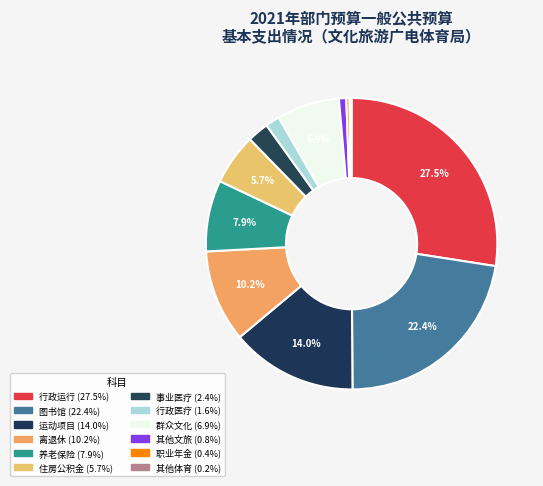

To the nearest percent, what is the difference between the largest and smallest slice percentages?

27%